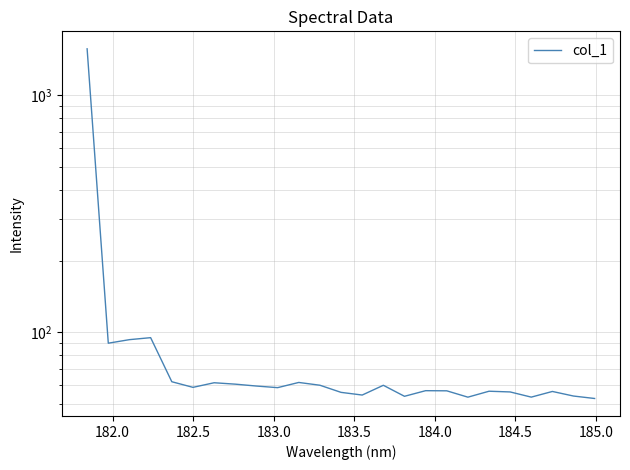

Does the chart display data point markers on the line(s)?

No